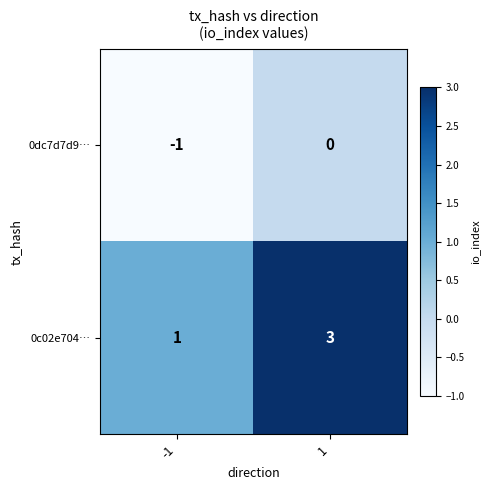

What is the spread (max minus min) of values at -1?

2